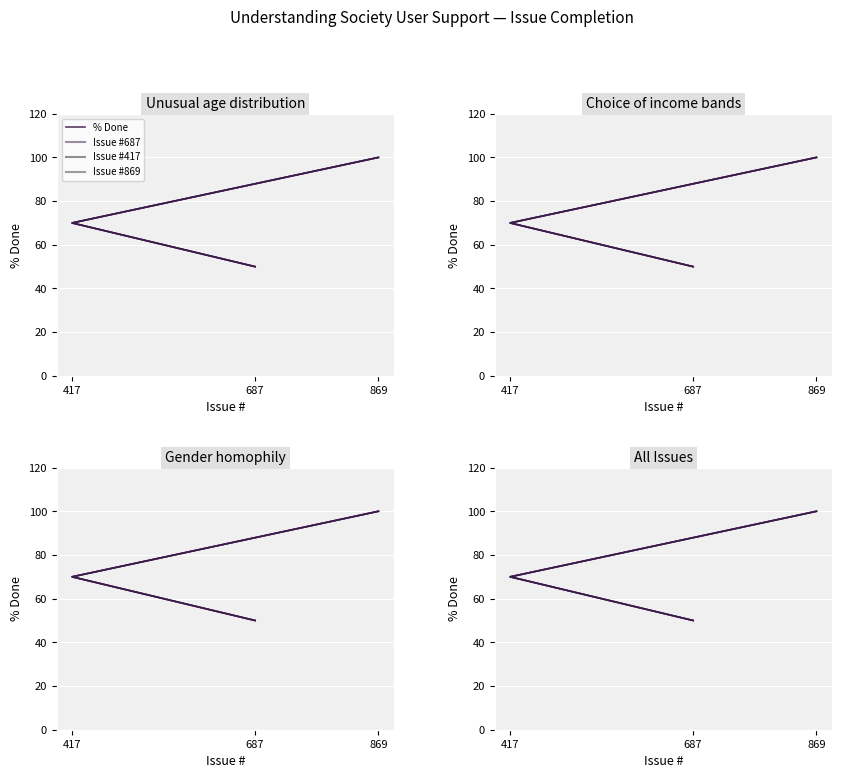

List the labels in order of value, smallest first.

687, 417, 869